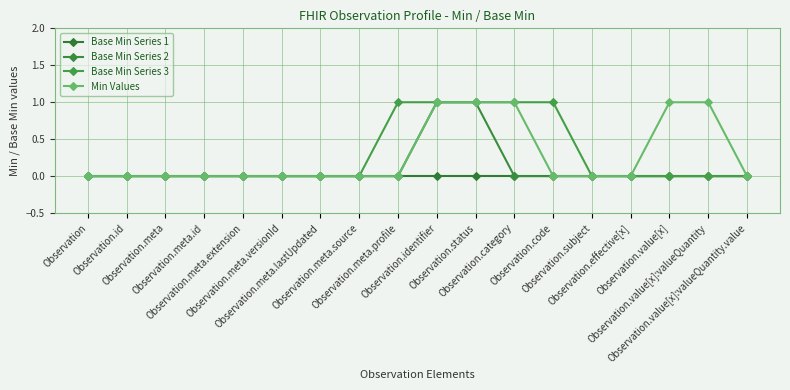

The Base Min Series 2 series shows 0 at Observation.status. True or false?

False